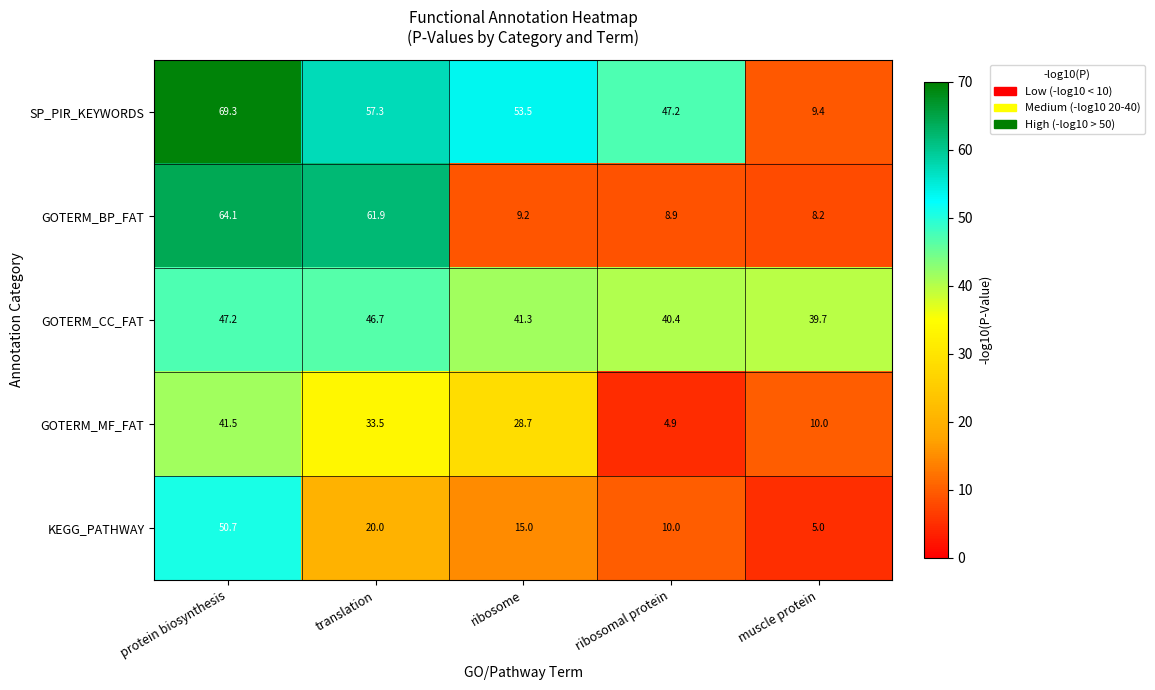

At how many categories does at least one series exceed 9?

5